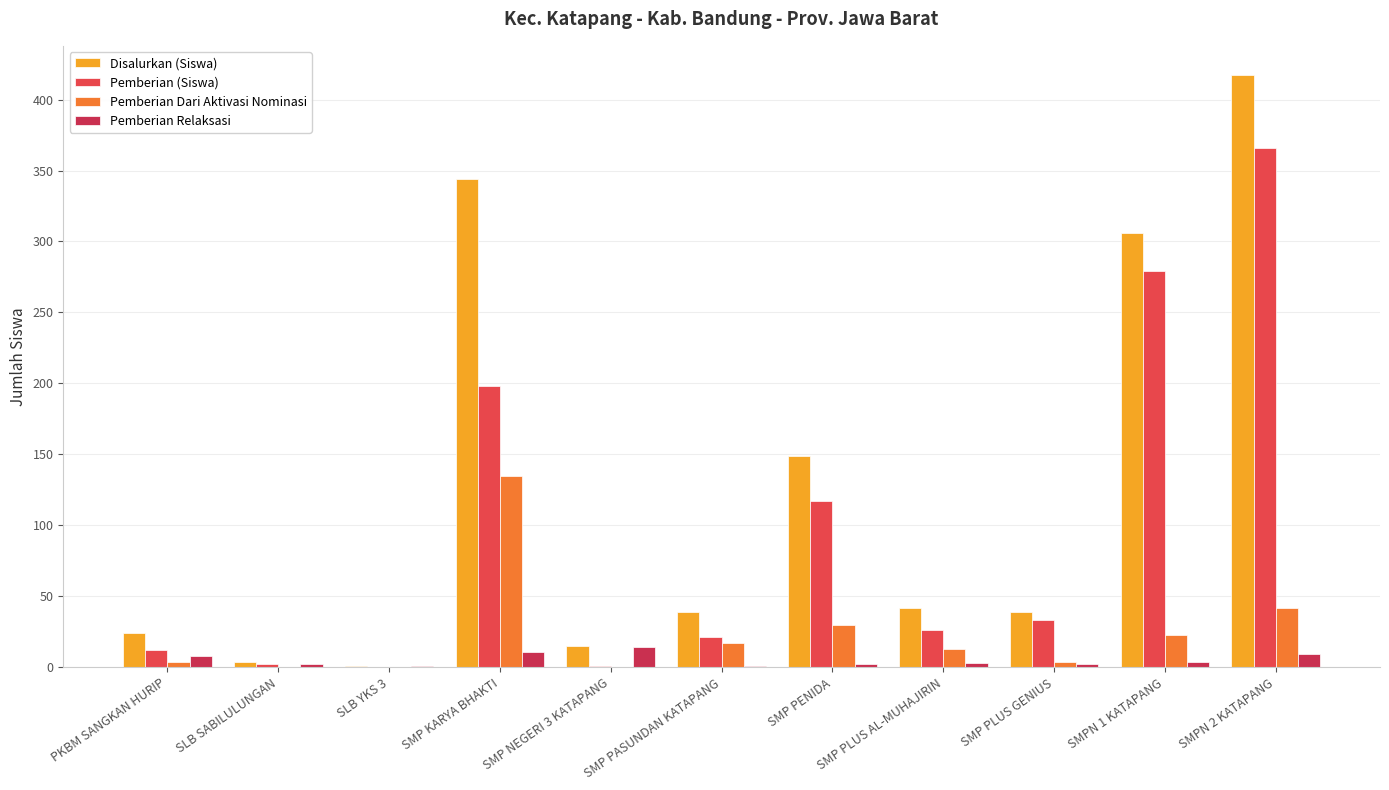

At which label does Pemberian Dari Aktivasi Nominasi first exceed 13?

SMP KARYA BHAKTI